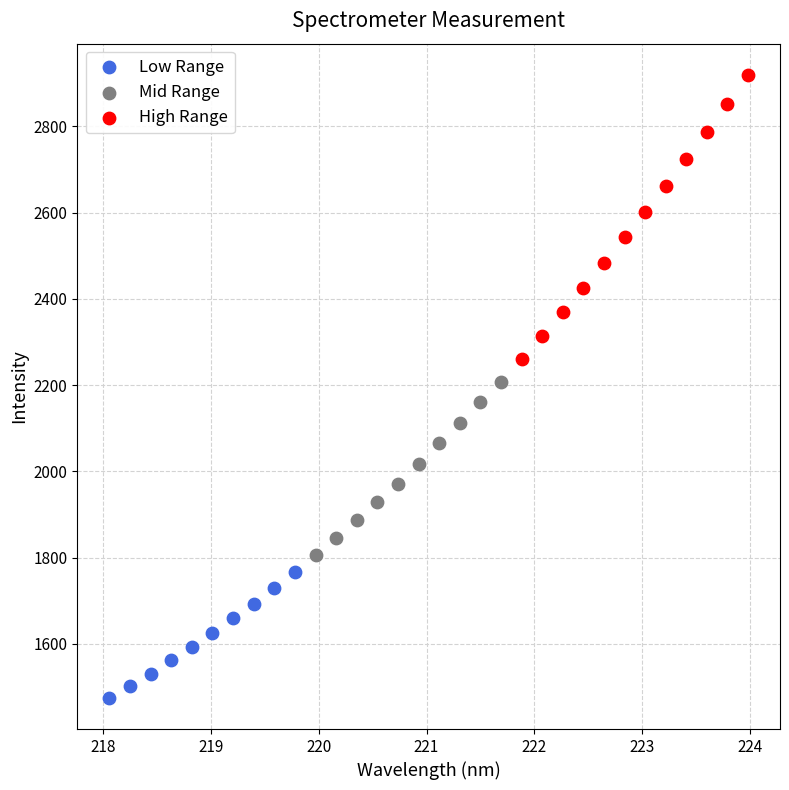

Which series contains the highest Y value?

High Range